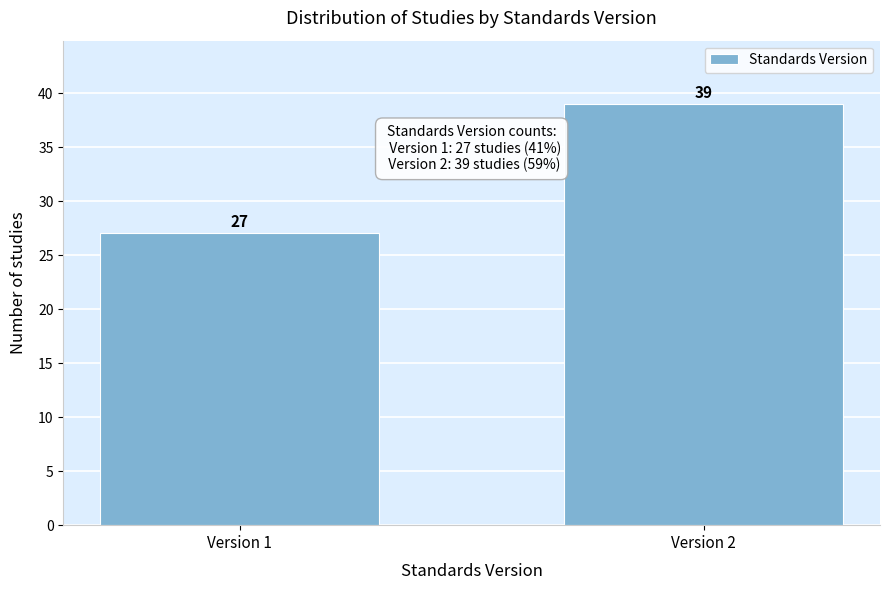

Reading right to left, extract all data points from this chart.

Version 2=39	Version 1=27